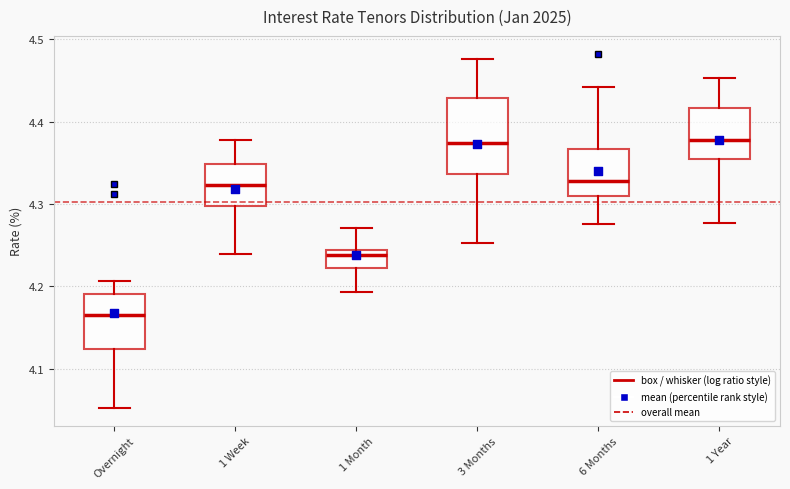

Where does the upper whisker of the box for 1 Month end on the y-axis? The values are not printed on the chart, so give them approximately, as read against the axis.

4.27